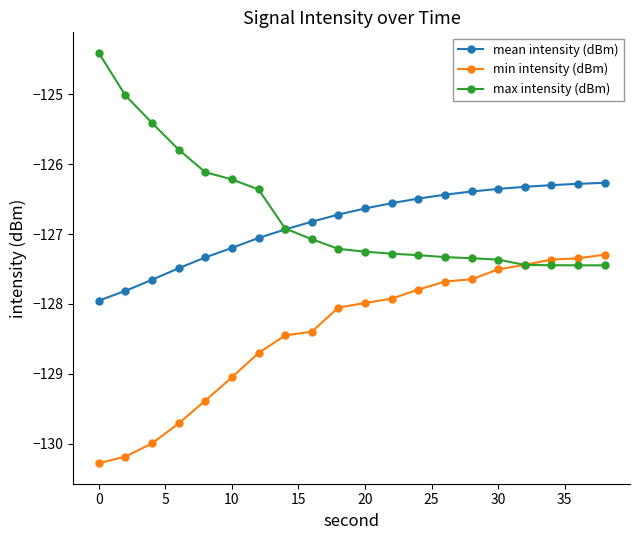

How many series are shown in this chart?

3